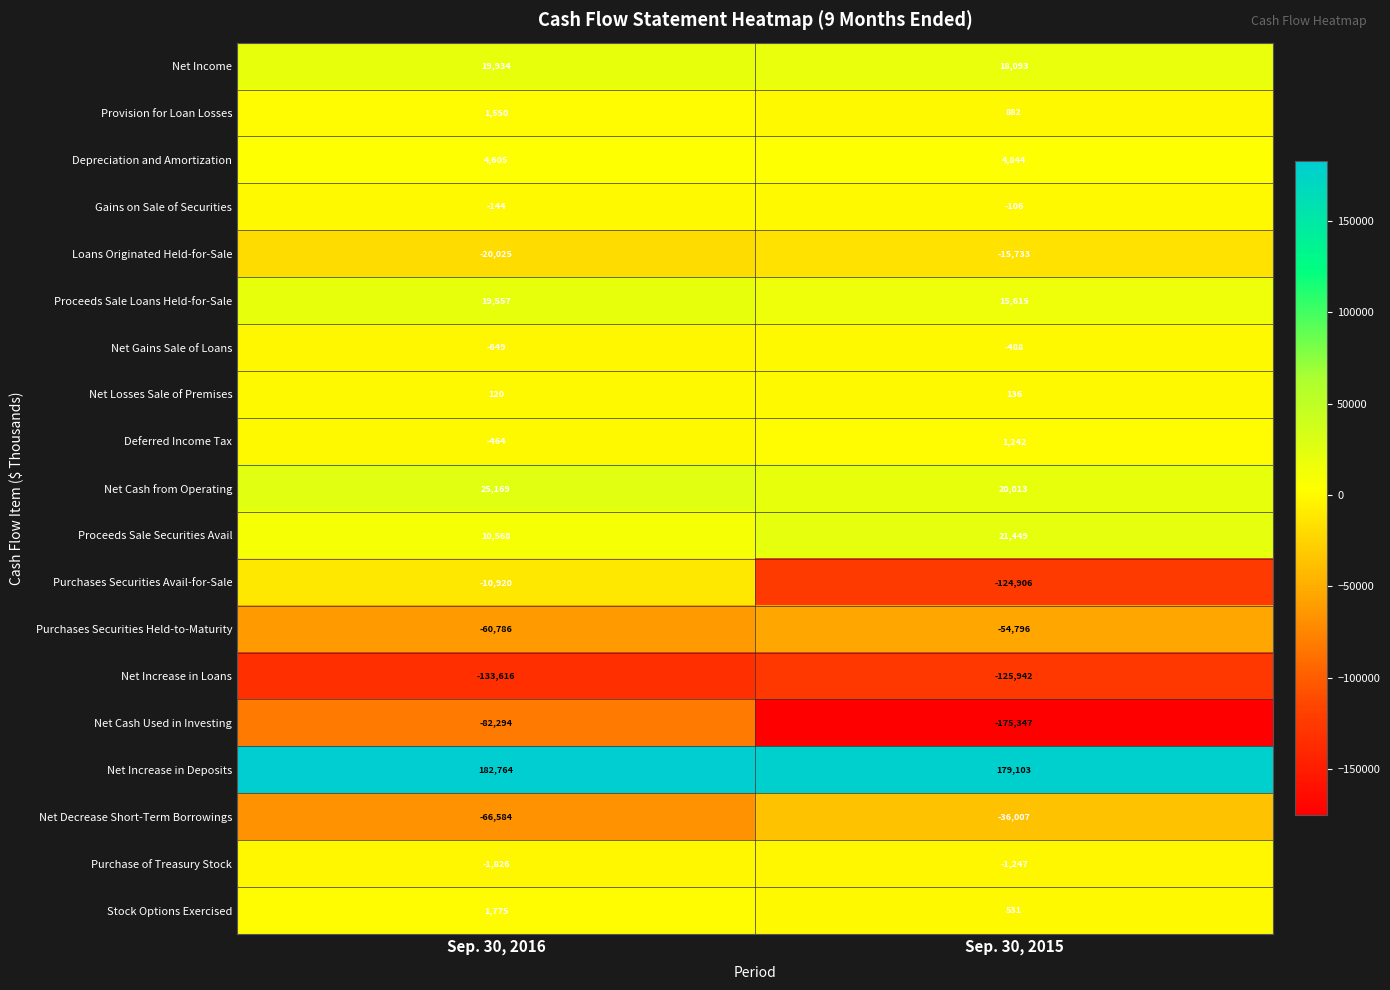

What is the total value across all series at Sep. 30, 2015?

-272664